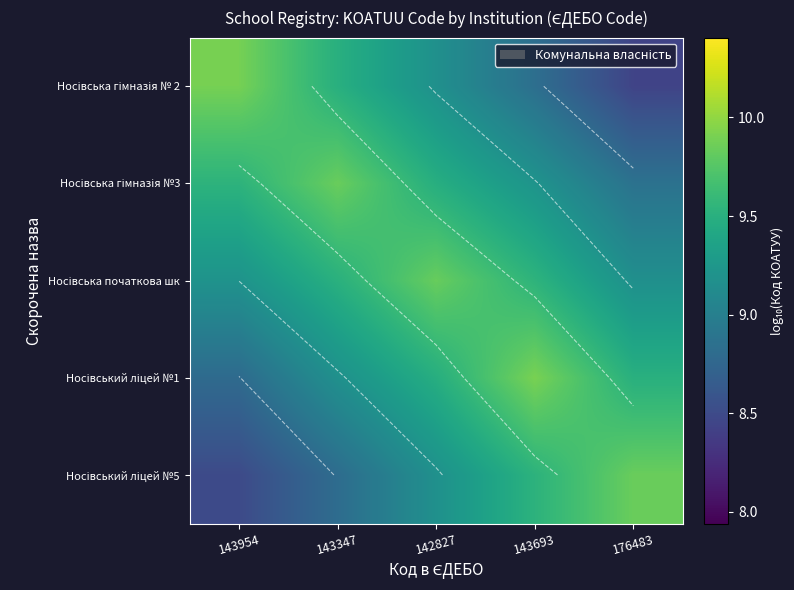

Is the value of Носівська гімназія № 2 at 143693 greater than the value of Носівський ліцей №5 at 176483?

No